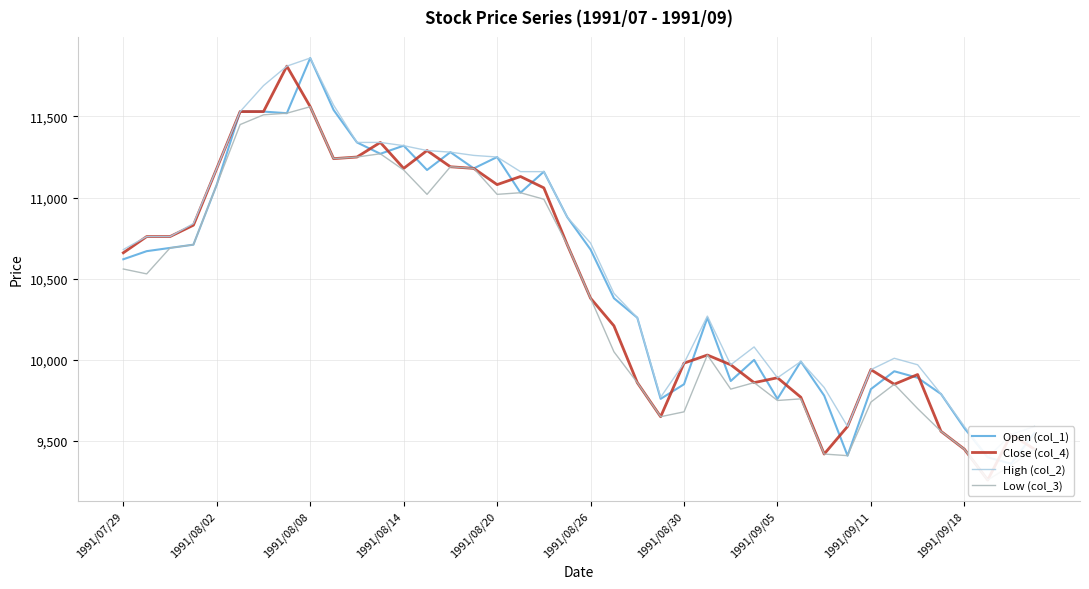

Between 12 and 21, which series saw the biggest shift?

Low (col_3)